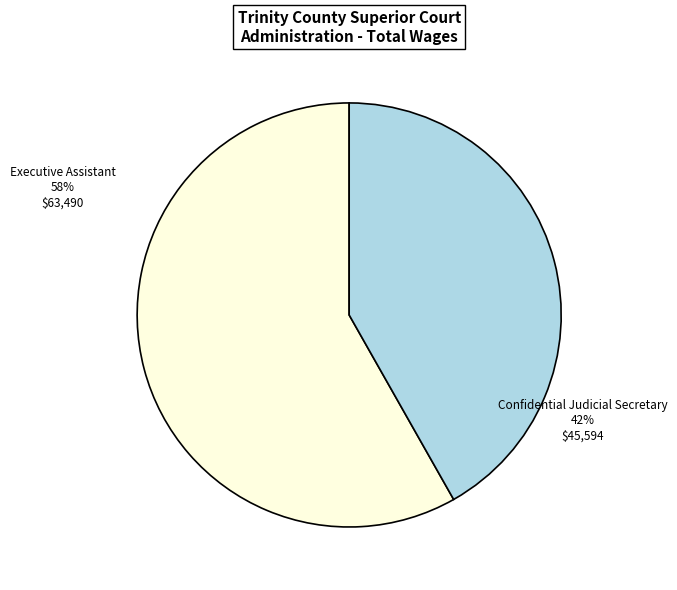

Does Confidential Judicial Secretary account for over 50% of the chart?

No